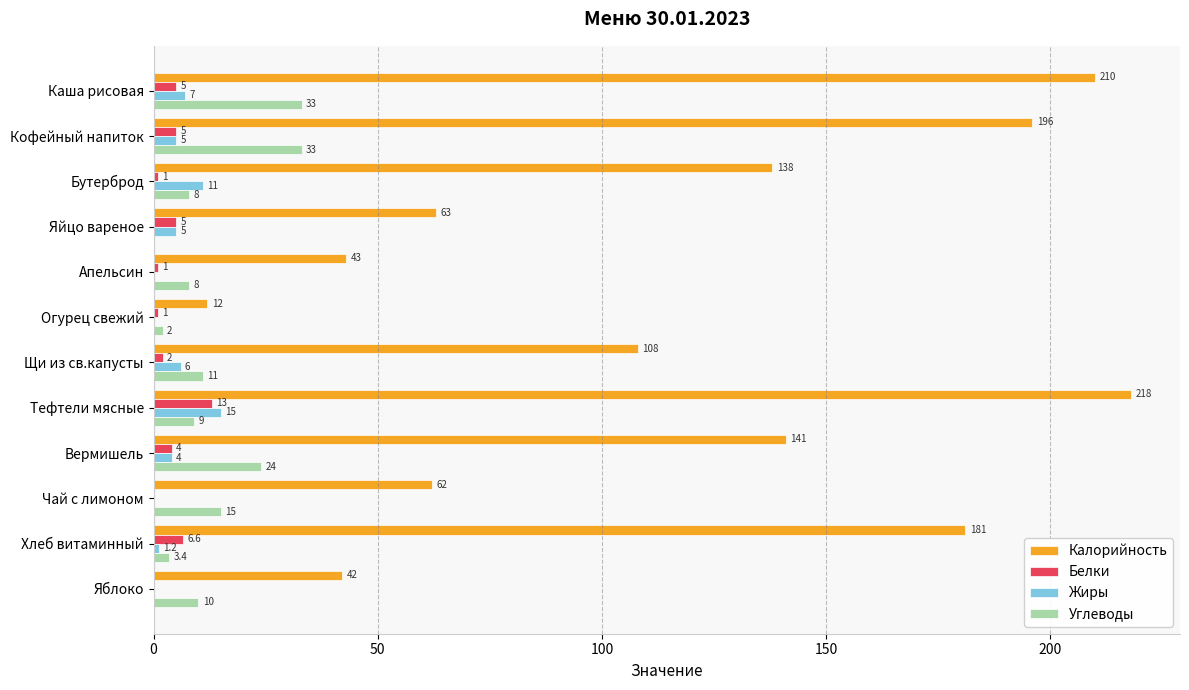

Where is Калорийность nearest to the value 115?

Щи из св.капусты